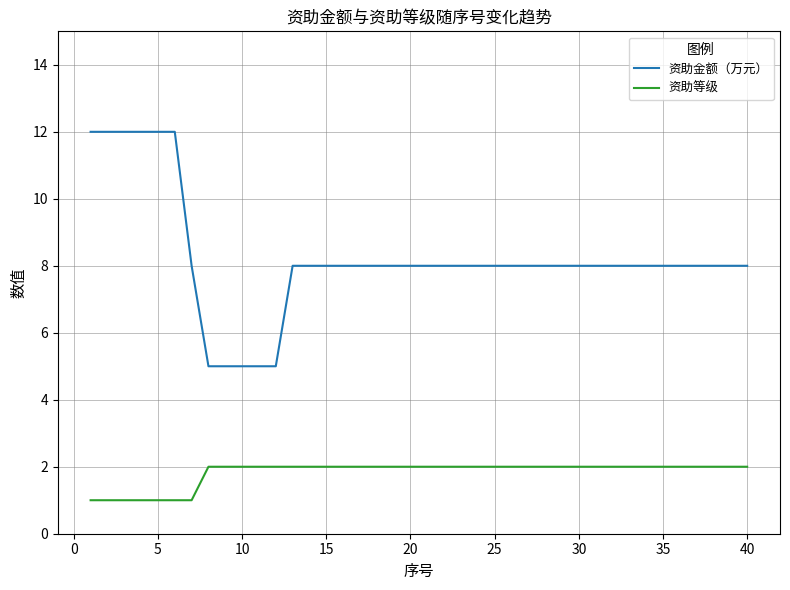

Reading left to right, transcribe all the data shown in this chart.

资助金额（万元）: 12	12	12	12	12	12	8	5	5	5	5	5	8	8	8	8	8	8	8	8	8	8	8	8	8	8	8	8	8	8	8	8	8	8	8	8	8	8	8	8
资助等级: 1	1	1	1	1	1	1	2	2	2	2	2	2	2	2	2	2	2	2	2	2	2	2	2	2	2	2	2	2	2	2	2	2	2	2	2	2	2	2	2